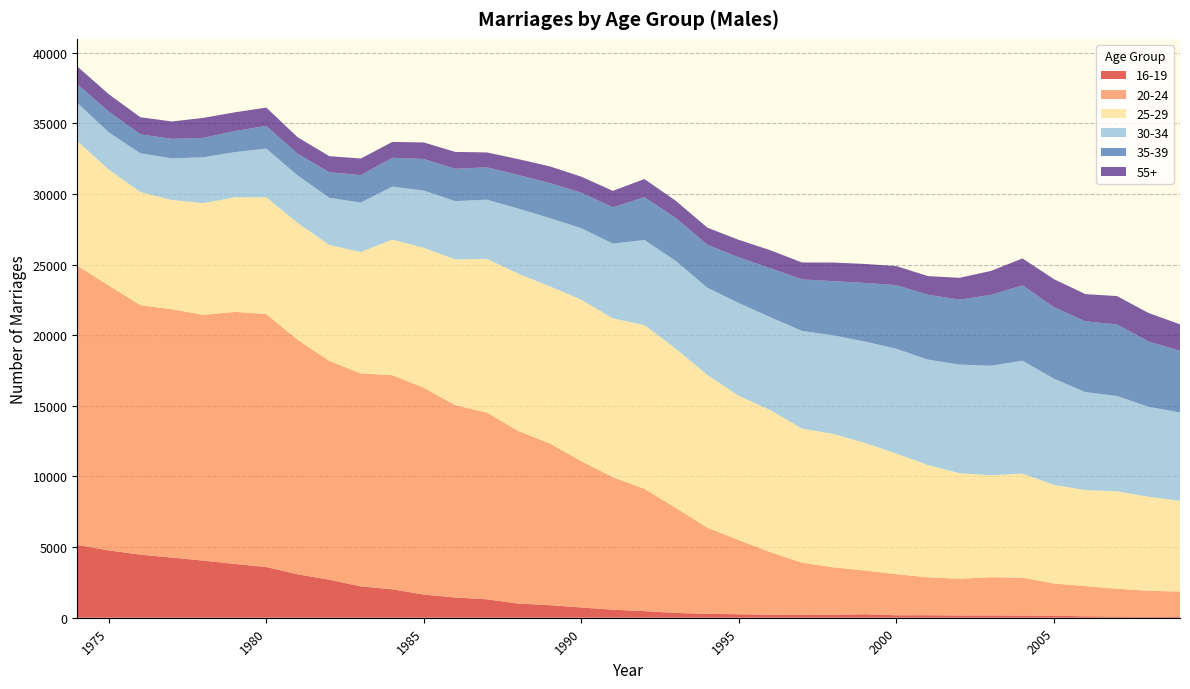

Reading left to right, extract all data points from this chart.

16-19: 1974=5156	1975=4767	1976=4468	1977=4259	1978=4043	1979=3810	1980=3591	1981=3074	1982=2692	1983=2217	1984=2014	1985=1640	1986=1433	1987=1305	1988=1001	1989=891	1990=725	1991=569	1992=468	1993=339	1994=274	1995=247	1996=209	1997=190	1998=210	1999=247	2000=174	2001=178	2002=158	2003=161	2004=152	2005=140	2006=102	2007=85	2008=71	2009=83
20-24: 1974=19768	1975=18748	1976=17661	1977=17585	1978=17396	1979=17841	1980=17907	1981=16592	1982=15484	1983=15080	1984=15154	1985=14640	1986=13610	1987=13217	1988=12214	1989=11445	1990=10355	1991=9381	1992=8662	1993=7433	1994=6099	1995=5245	1996=4434	1997=3709	1998=3358	1999=3096	2000=2910	2001=2682	2002=2604	2003=2707	2004=2685	2005=2284	2006=2138	2007=1966	2008=1837	2009=1772
25-29: 1974=8817	1975=8208	1976=8014	1977=7728	1978=7910	1979=8108	1980=8263	1981=8273	1982=8215	1983=8590	1984=9602	1985=9903	1986=10322	1987=10883	1988=11140	1989=11122	1990=11430	1991=11244	1992=11587	1993=11266	1994=10812	1995=10209	1996=10056	1997=9495	1998=9439	1999=9030	2000=8536	2001=7949	2002=7467	2003=7219	2004=7365	2005=6981	2006=6795	2007=6902	2008=6654	2009=6421
30-34: 1974=2709	1975=2636	1976=2736	1977=2948	1978=3246	1979=3201	1980=3447	1981=3362	1982=3333	1983=3503	1984=3752	1985=4052	1986=4125	1987=4191	1988=4609	1989=4832	1990=5061	1991=5290	1992=6022	1993=6214	1994=6176	1995=6574	1996=6574	1997=6911	1998=6987	1999=7179	2000=7419	2001=7463	2002=7692	2003=7751	2004=7992	2005=7516	2006=6935	2007=6744	2008=6370	2009=6253
35-39: 1974=1313	1975=1473	1976=1344	1977=1379	1978=1377	1979=1494	1980=1605	1981=1534	1982=1811	1983=1942	1984=2037	1985=2239	1986=2292	1987=2289	1988=2377	1989=2481	1990=2518	1991=2572	1992=3031	1993=3041	1994=3045	1995=3229	1996=3472	1997=3646	1998=3833	1999=4149	2000=4503	2001=4593	2002=4596	2003=5013	2004=5339	2005=5062	2006=5015	2007=5067	2008=4626	2009=4370
55+: 1974=1264	1975=1229	1976=1210	1977=1230	1978=1411	1979=1324	1980=1299	1981=1169	1982=1141	1983=1176	1984=1125	1985=1169	1986=1193	1987=1053	1988=1124	1989=1180	1990=1131	1991=1162	1992=1285	1993=1218	1994=1205	1995=1243	1996=1268	1997=1198	1998=1317	1999=1343	2000=1350	2001=1318	2002=1545	2003=1699	2004=1904	2005=1982	2006=1922	2007=2007	2008=2016	2009=1873